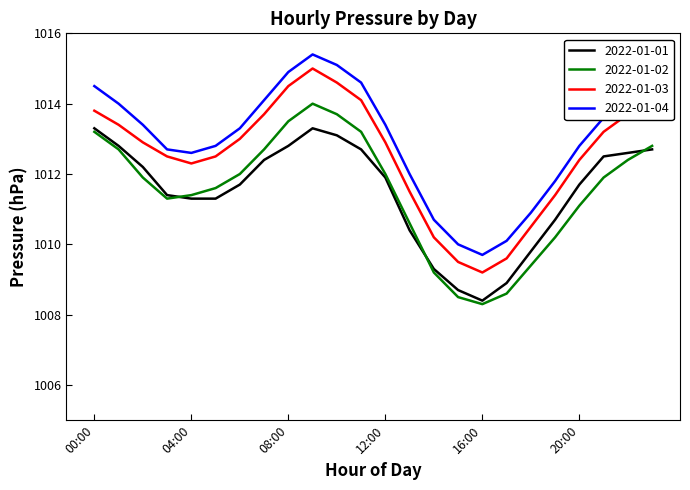

What is the average value of the 2022-01-03 series?

1012.5